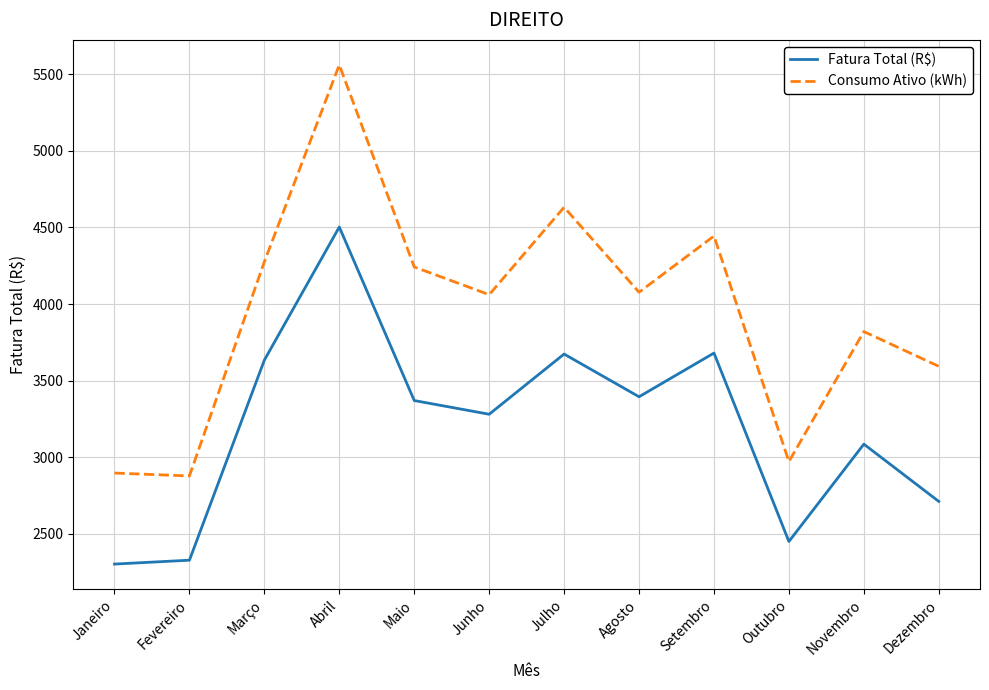

At Abril, list the series in order from smallest to largest.

Fatura Total (R$), Consumo Ativo (kWh)